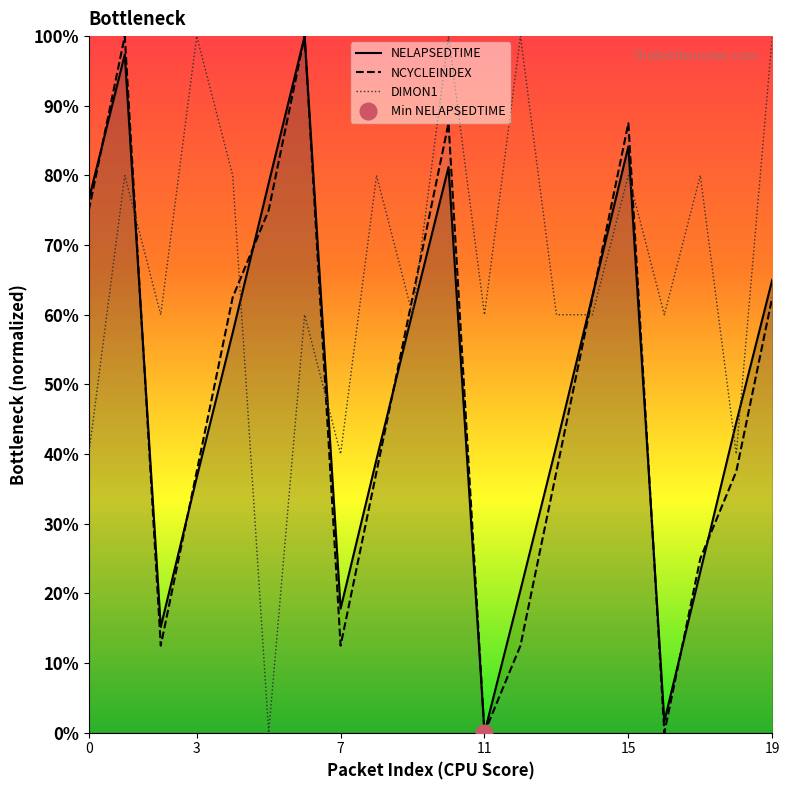

What is the sum of all NELAPSEDTIME values?

10.0